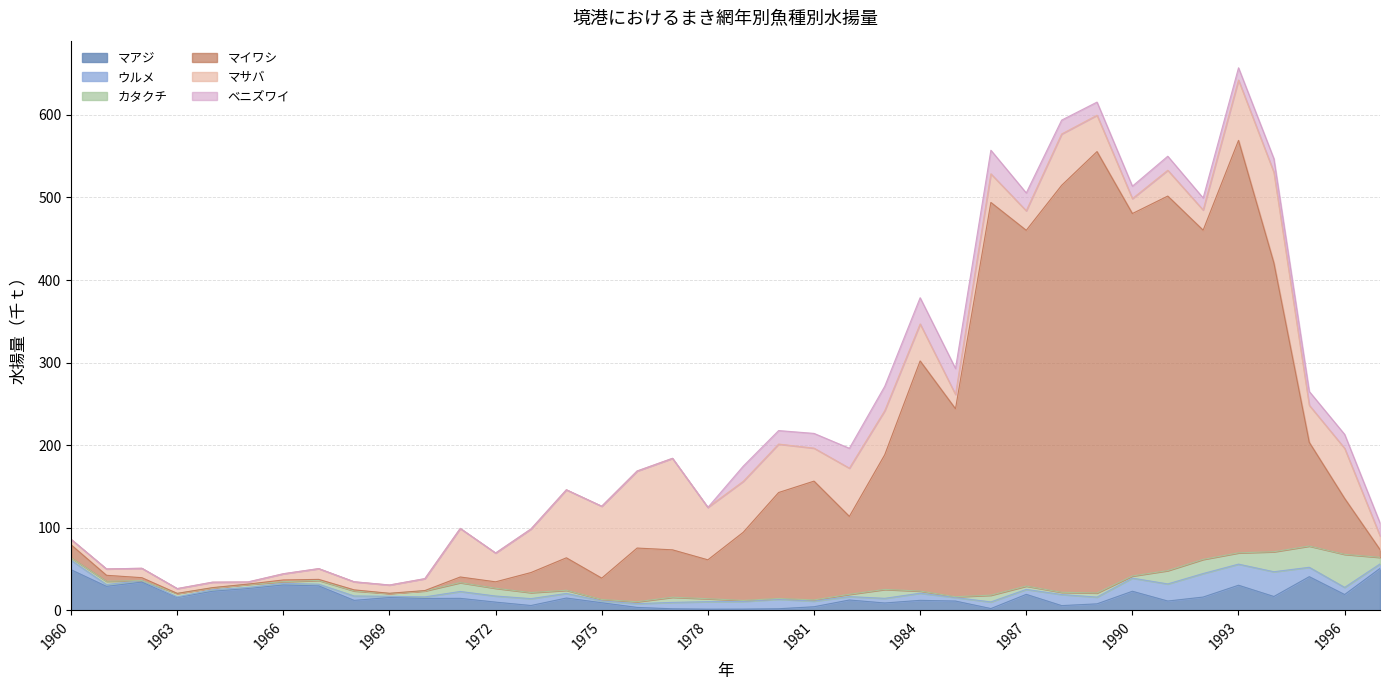

What is the value of the マアジ point at the 5th from the left?

23.1